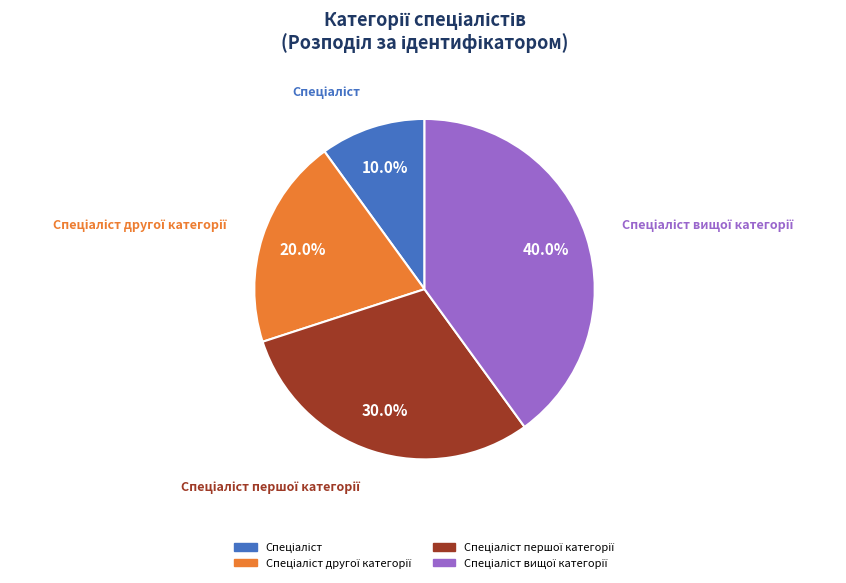

Is there any slice that represents more than half of the pie?

No